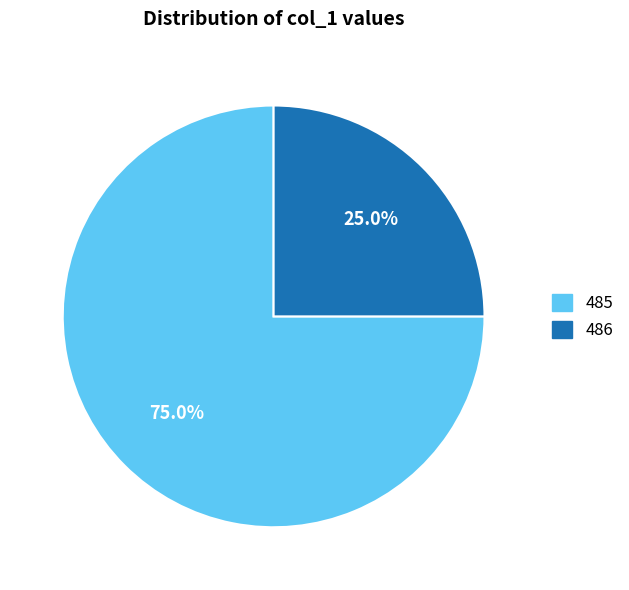

Is there any slice that represents more than half of the pie?

Yes